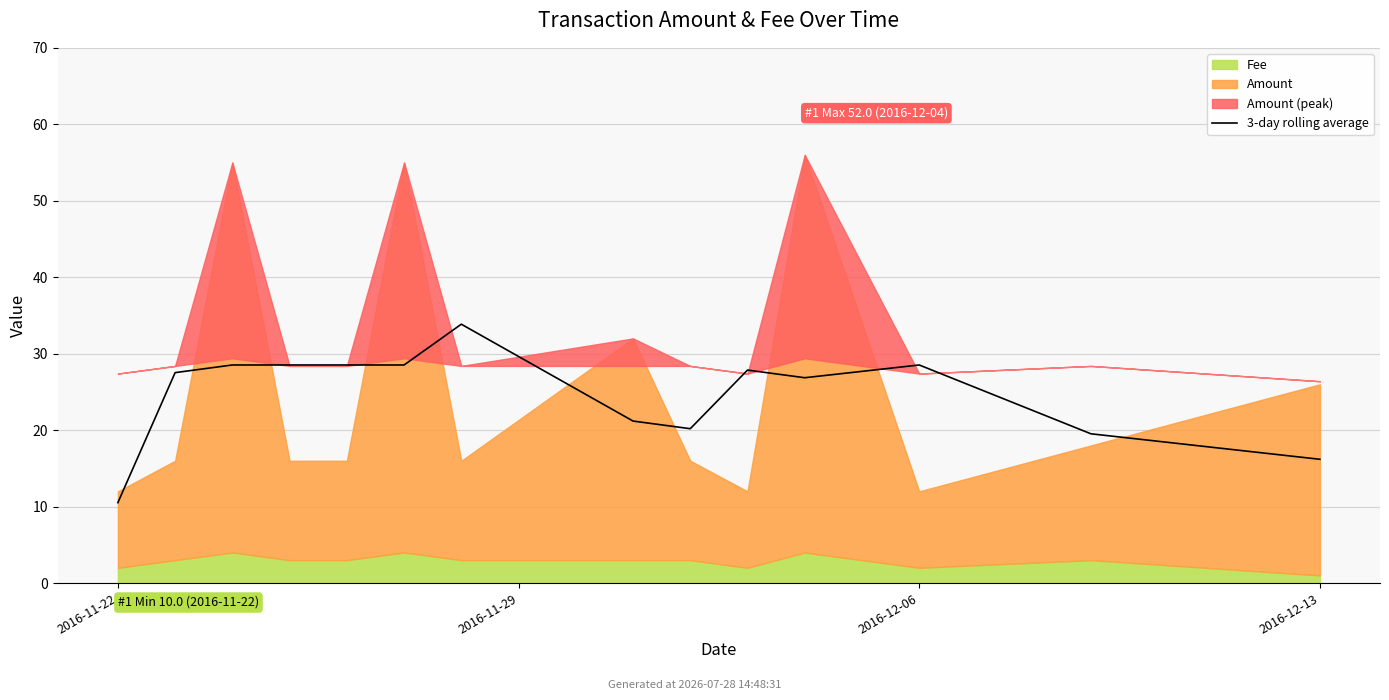

What is the average value?

24.7